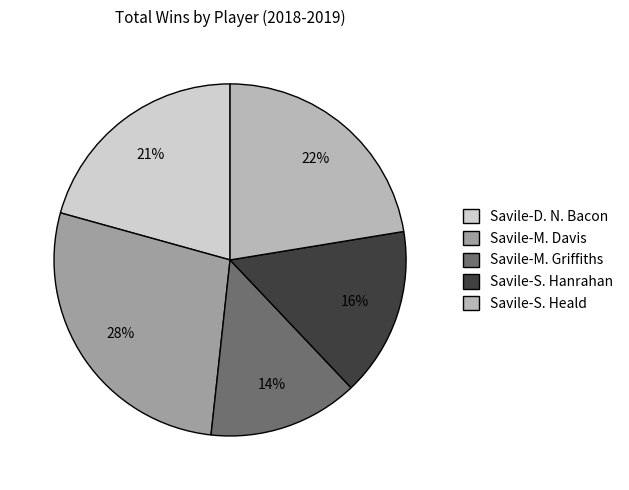

Rank the categories by value from lowest to highest.

Savile-M. Griffiths, Savile-S. Hanrahan, Savile-D. N. Bacon, Savile-S. Heald, Savile-M. Davis